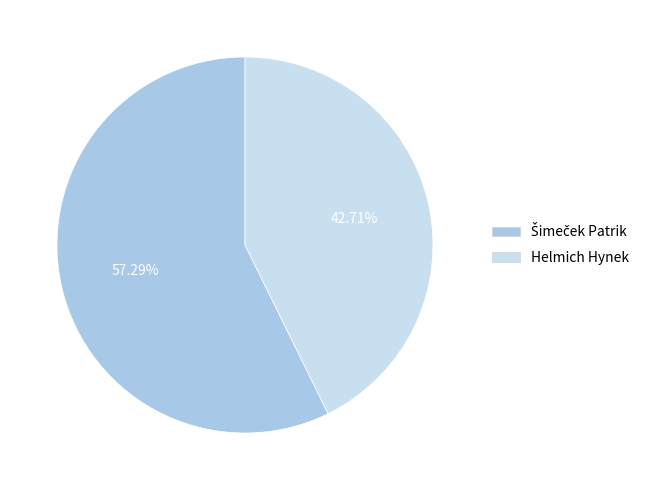

Is there a majority slice in this chart?

Yes